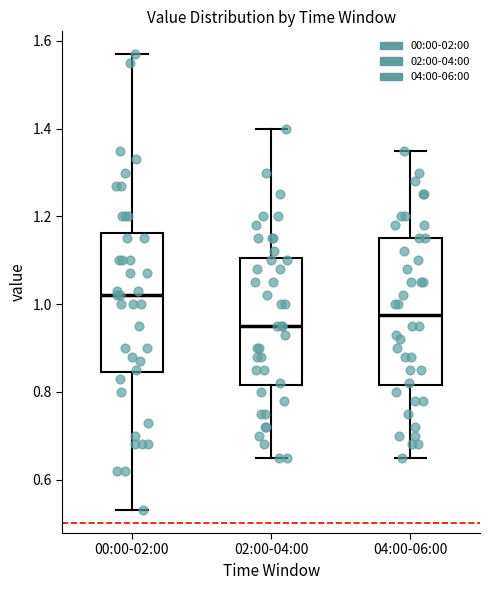

Where is the upper edge of the box for 04:00-06:00 on the y-axis? The values are not printed on the chart, so give them approximately, as read against the axis.

1.16